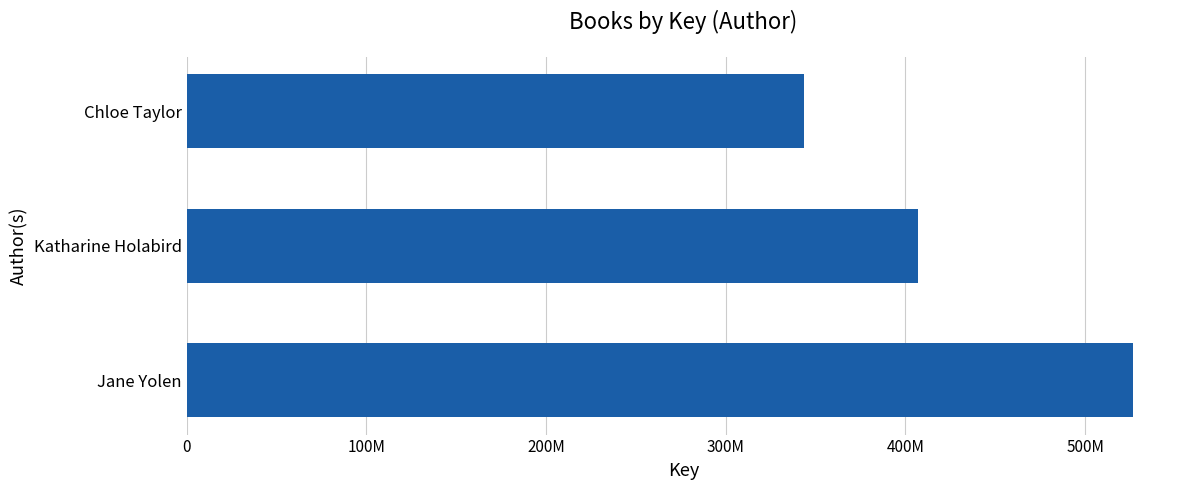

At which label is the value closest to 435009592?

Katharine Holabird